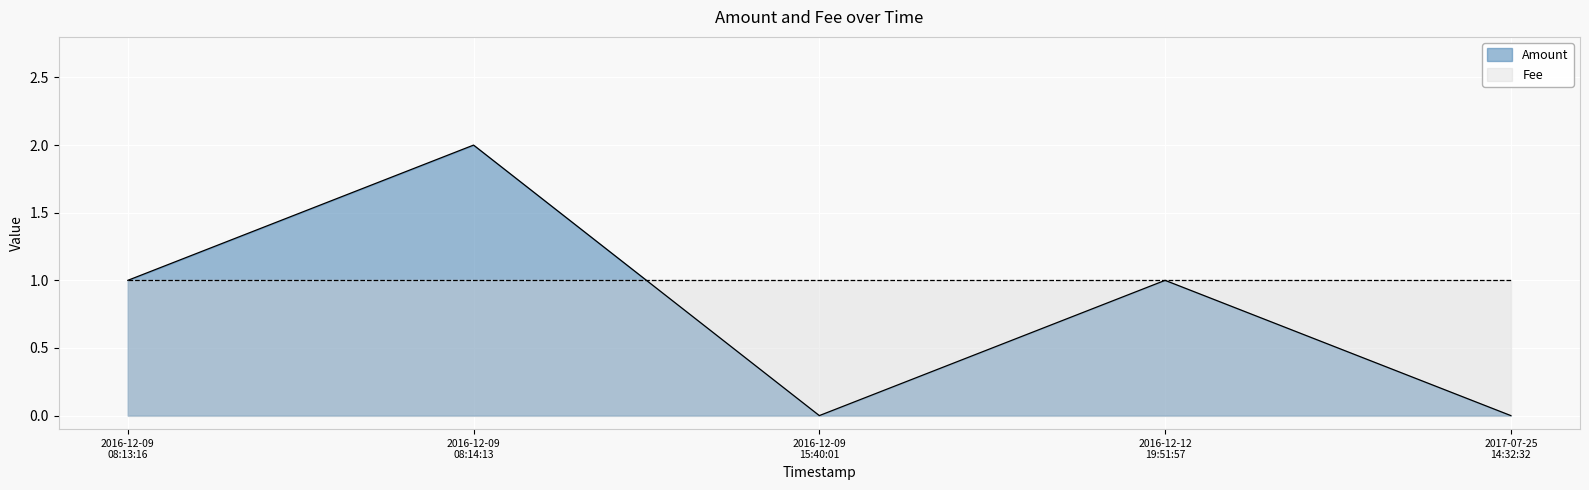

What is the label of the 1st point from the left?

2016-12-09 08:13:16